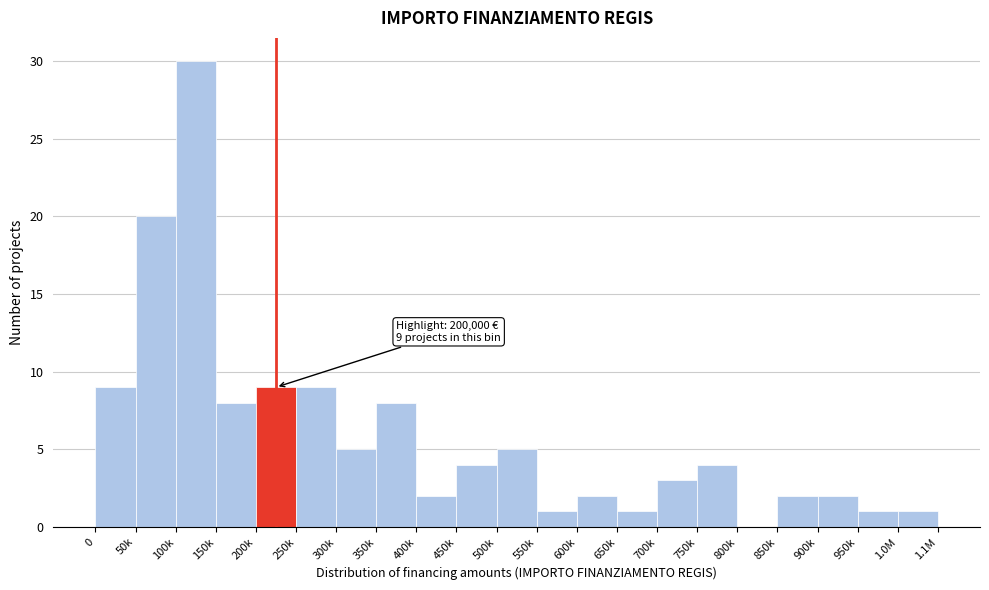

Reading left to right, what are all the values shown in this chart?

0=9	50k=20	100k=30	150k=8	200k=9	250k=9	300k=5	350k=8	400k=2	450k=4	500k=5	550k=1	600k=2	650k=1	700k=3	750k=4	800k=0	850k=2	900k=2	950k=1	1.0M=1